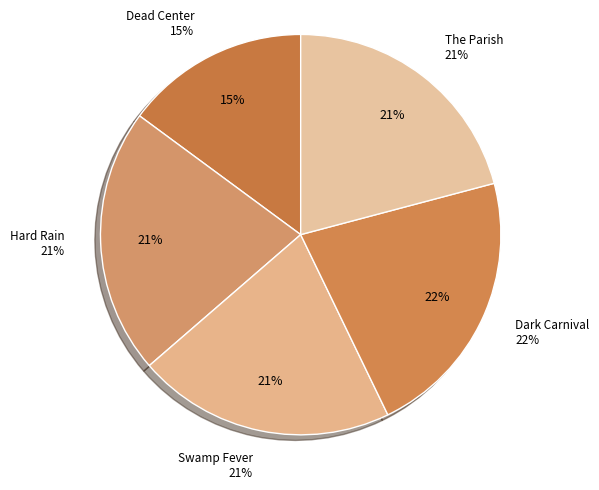

What is the largest slice in the pie chart?

Dark Carnival